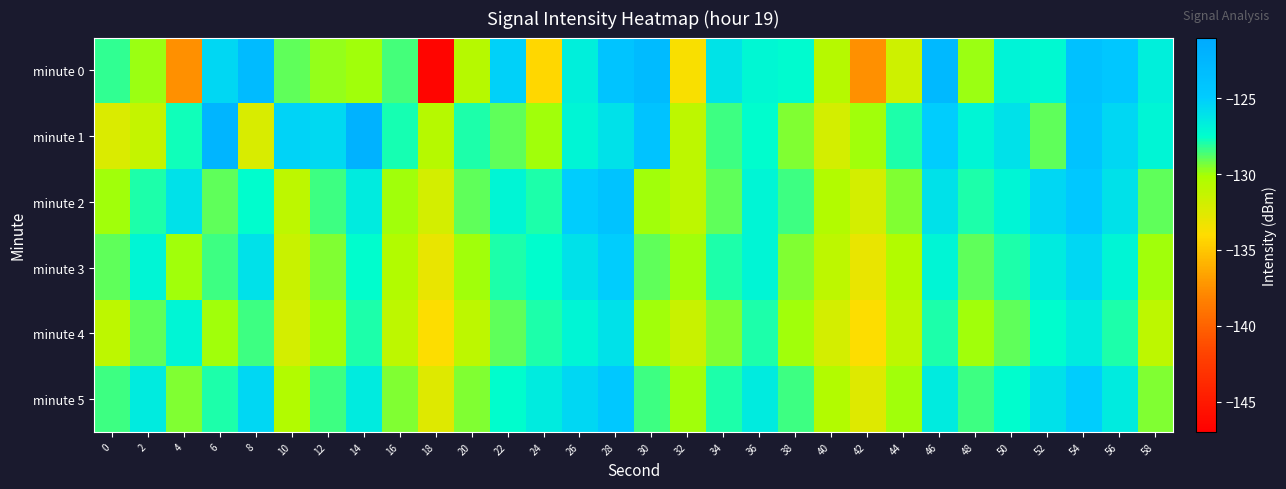

Between 30 and 52, which is larger?

30